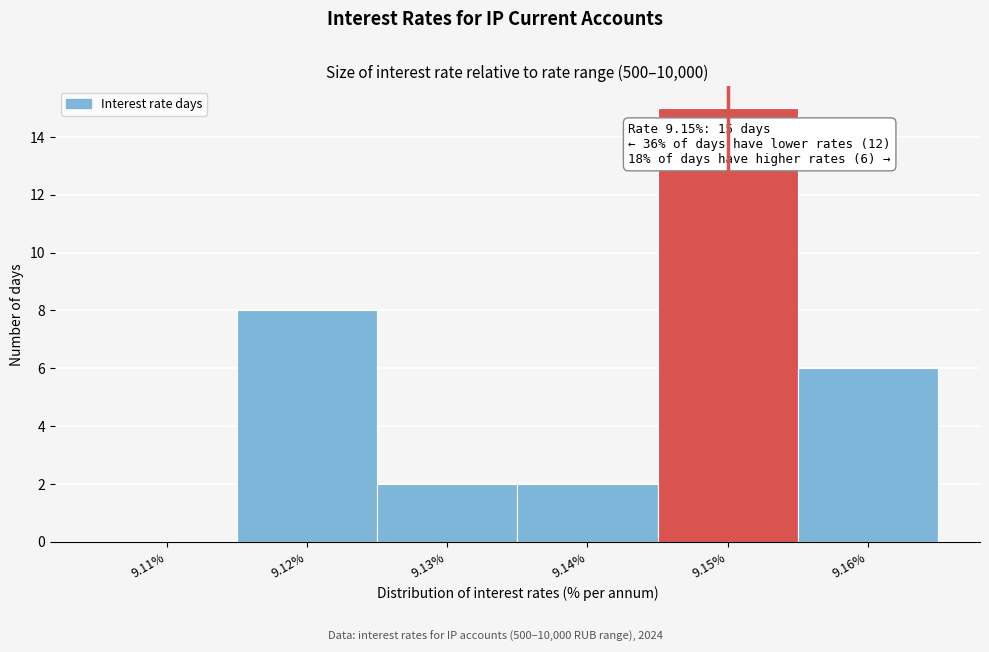

Reading left to right, extract all data points from this chart.

9.11%=0	9.12%=8	9.13%=2	9.14%=2	9.15%=15	9.16%=6